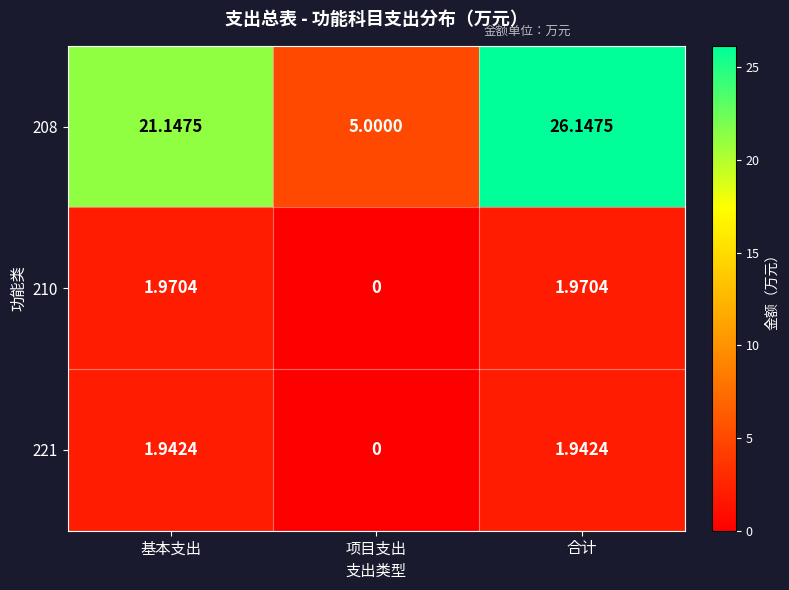

At which category is the sum across all series the highest?

合计